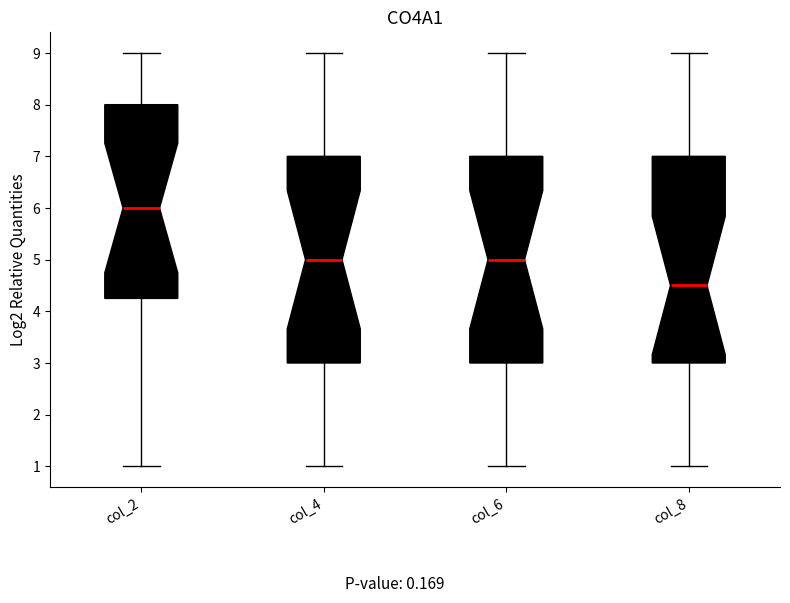

Reading left to right, transcribe this box plot: for each box, give where its median line is, the range the box spans, and where its two whiskers end, as read against the y-axis. The values are not printed on the chart, so give them approximately, as read against the axis.

col_2: median 6.0, box 4.3 to 8.0, whiskers 1.0 to 9.0
col_4: median 5.0, box 3.0 to 7.0, whiskers 1.0 to 9.0
col_6: median 5.0, box 3.0 to 7.0, whiskers 1.0 to 9.0
col_8: median 4.5, box 3.0 to 7.0, whiskers 1.0 to 9.0